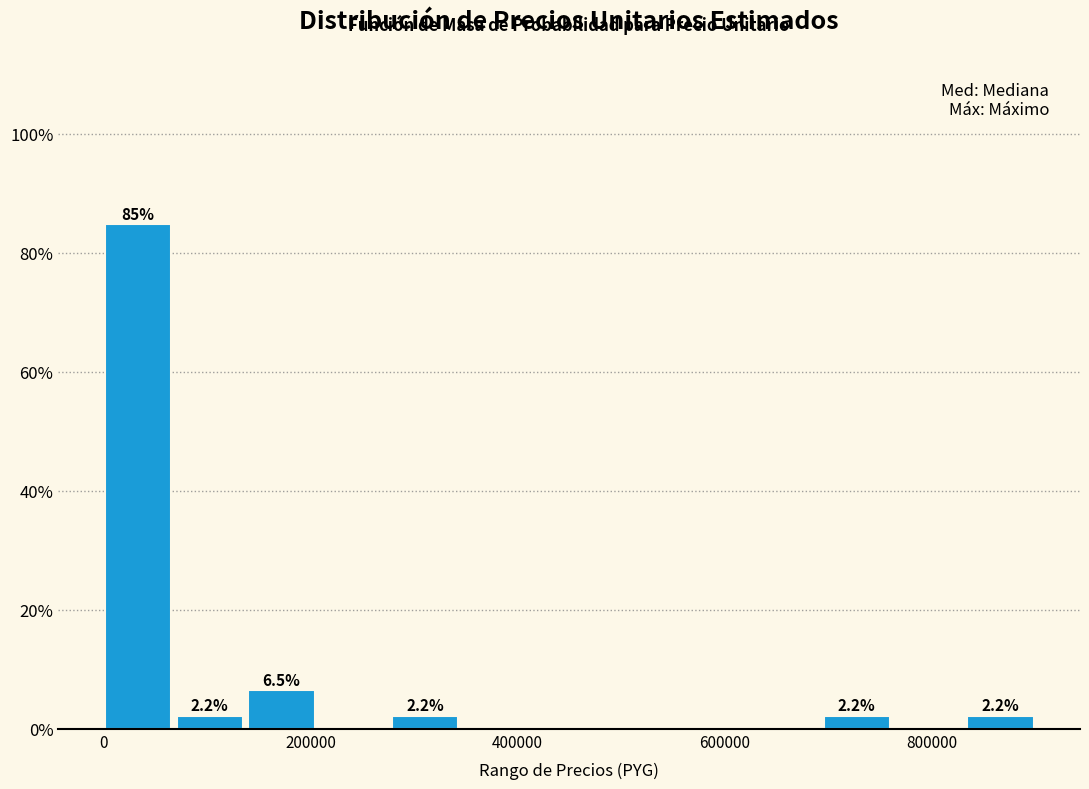

Read against the x-axis, roughly where is the centre of the tallest bar?

40000